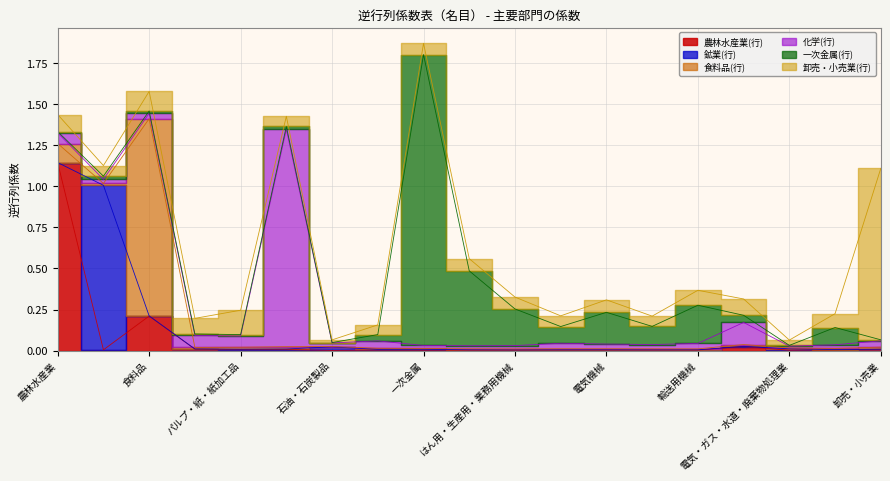

True or false: 鉱業(行) has more than 0 points higher than both neighbors.

True